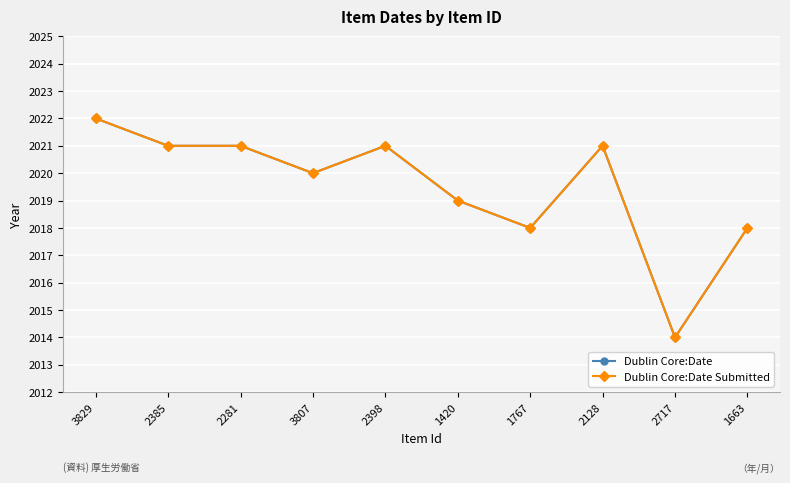

Does the chart have visible grid lines?

Yes